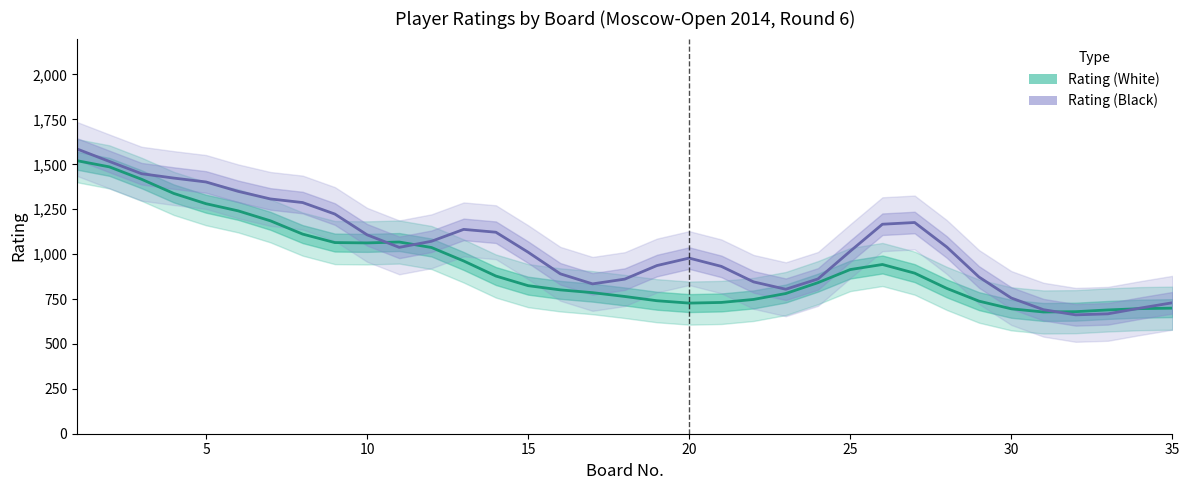

After their last crossing, which series has the higher values: Rating (White) or Rating (Black)?

Rating (Black)